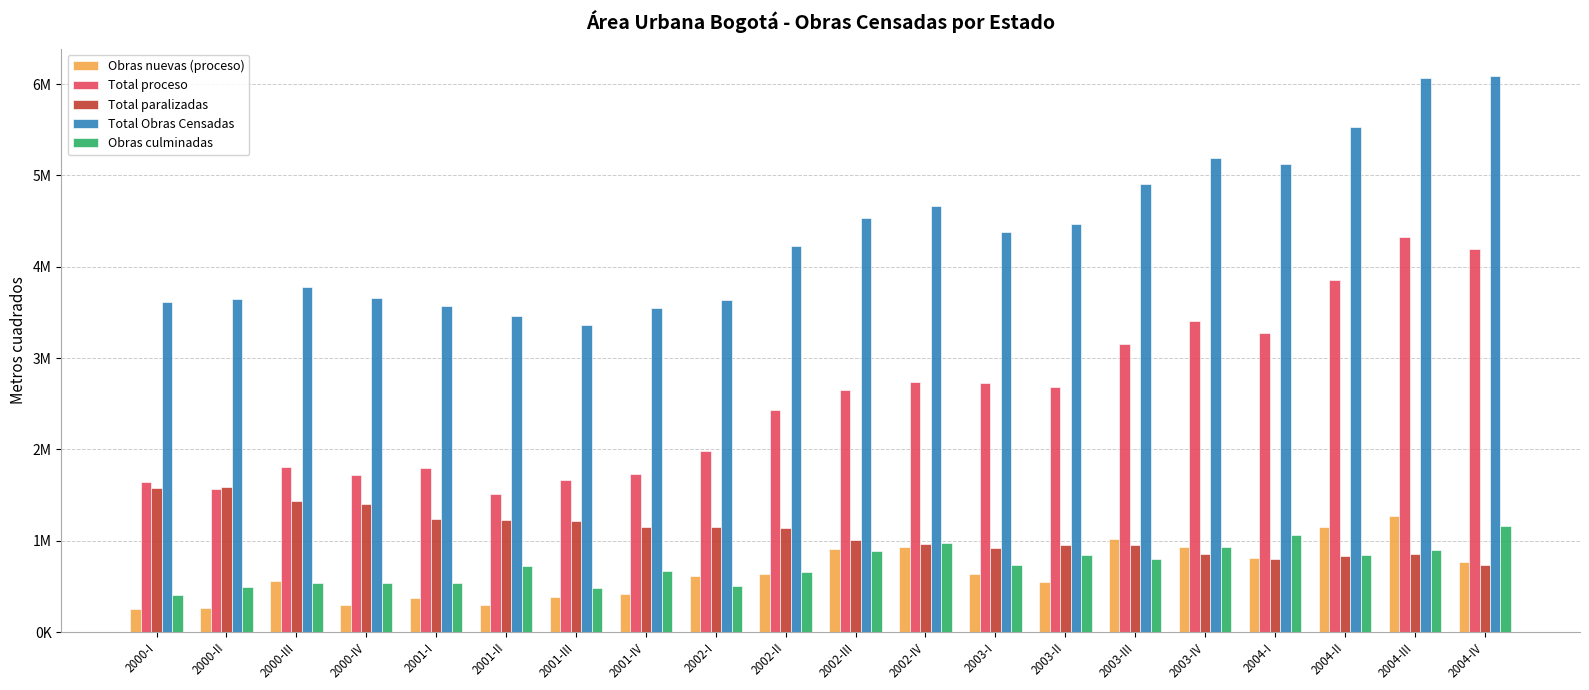

Is the value of Total Obras Censadas at 2002-III greater than the value of Obras culminadas at 2003-IV?

Yes